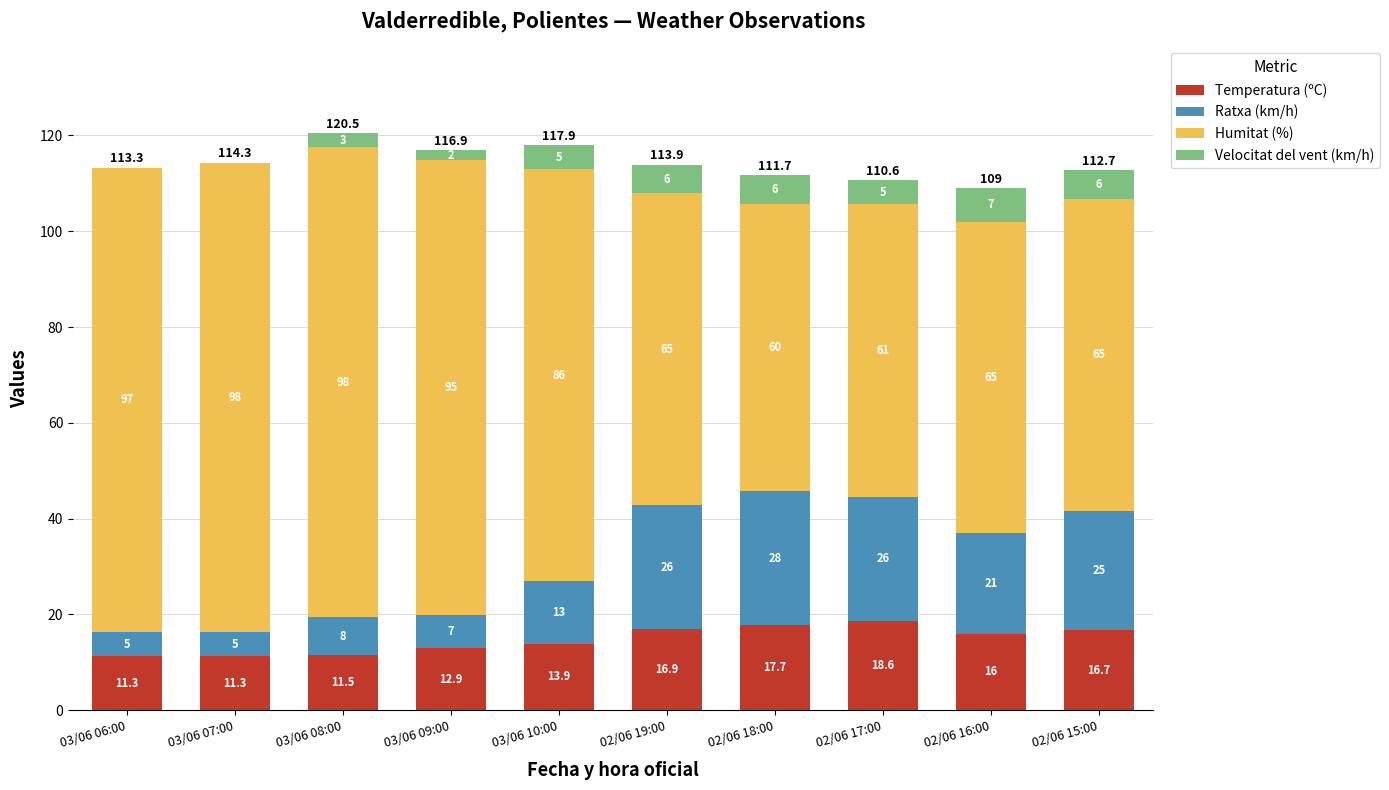

Where does the Temperatura (ºC) series first go above 16?

02/06 19:00